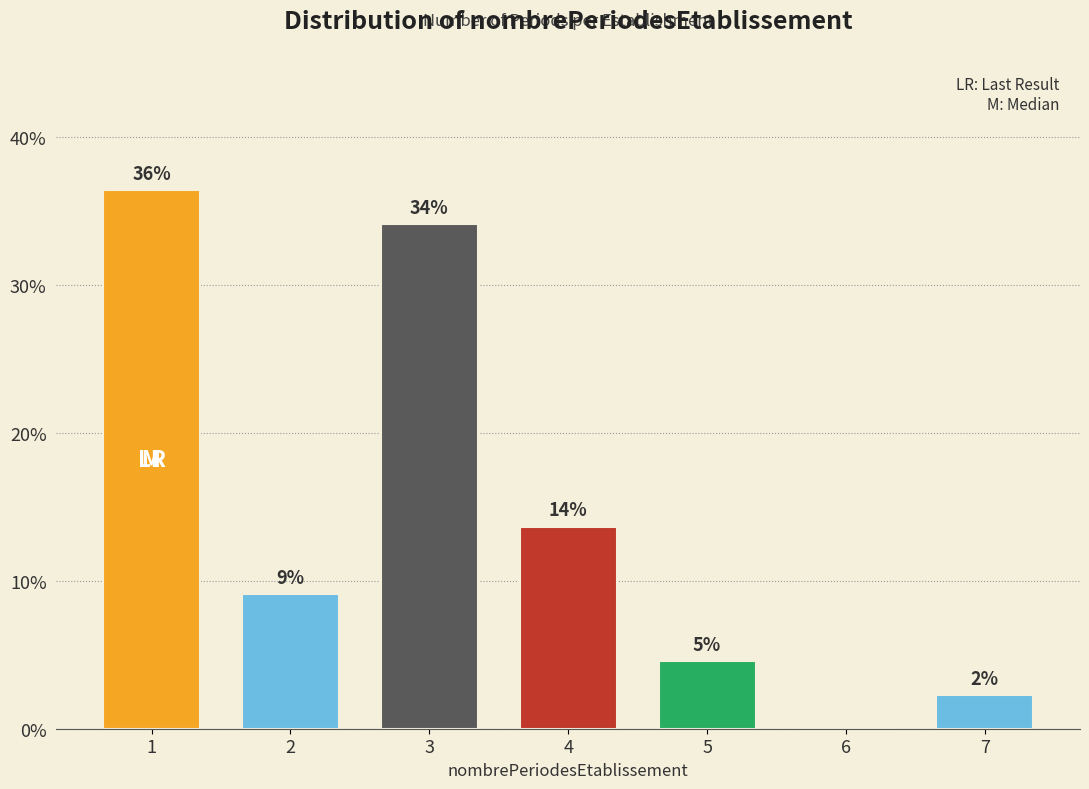

Are the bars horizontal?

No